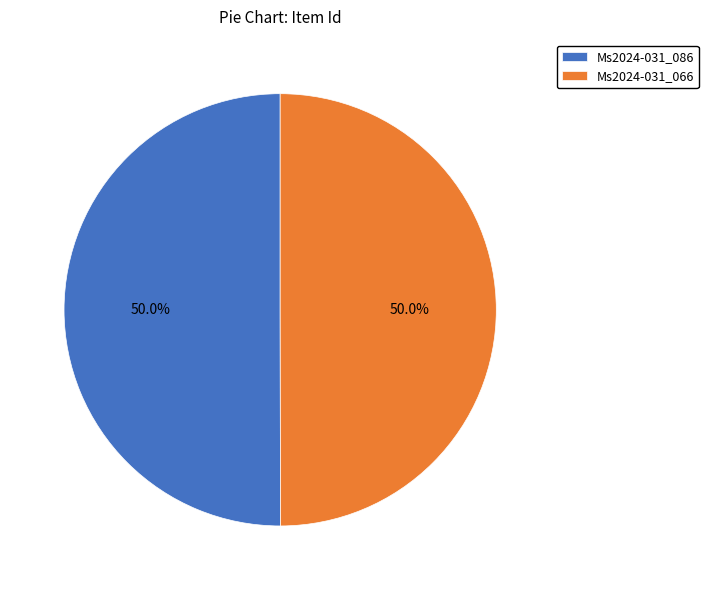

How many segments does this pie chart have?

2